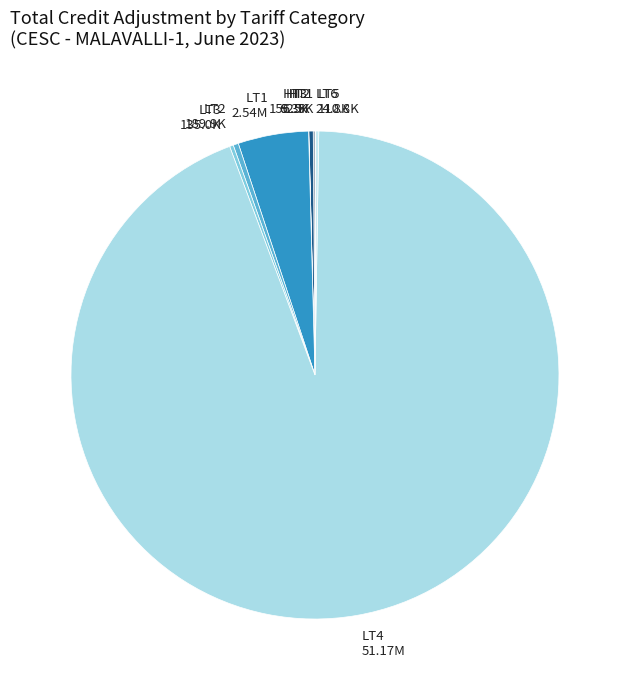

Does LT4 51.17M account for over 50% of the chart?

Yes